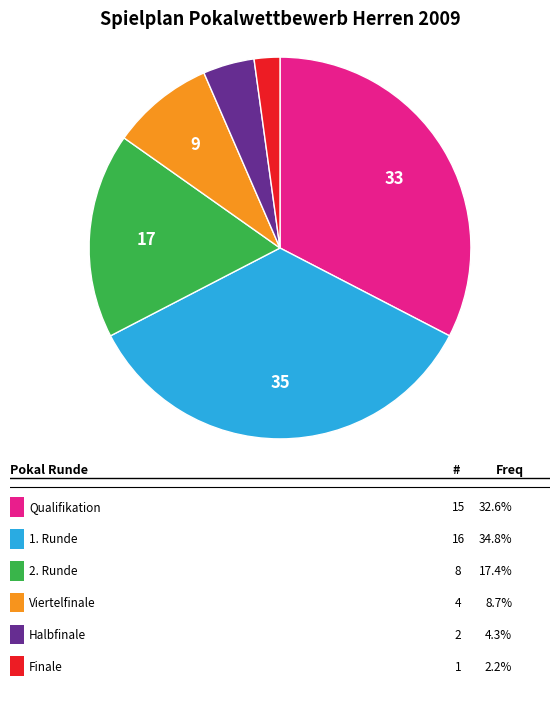

How many slices are in this pie chart?

6